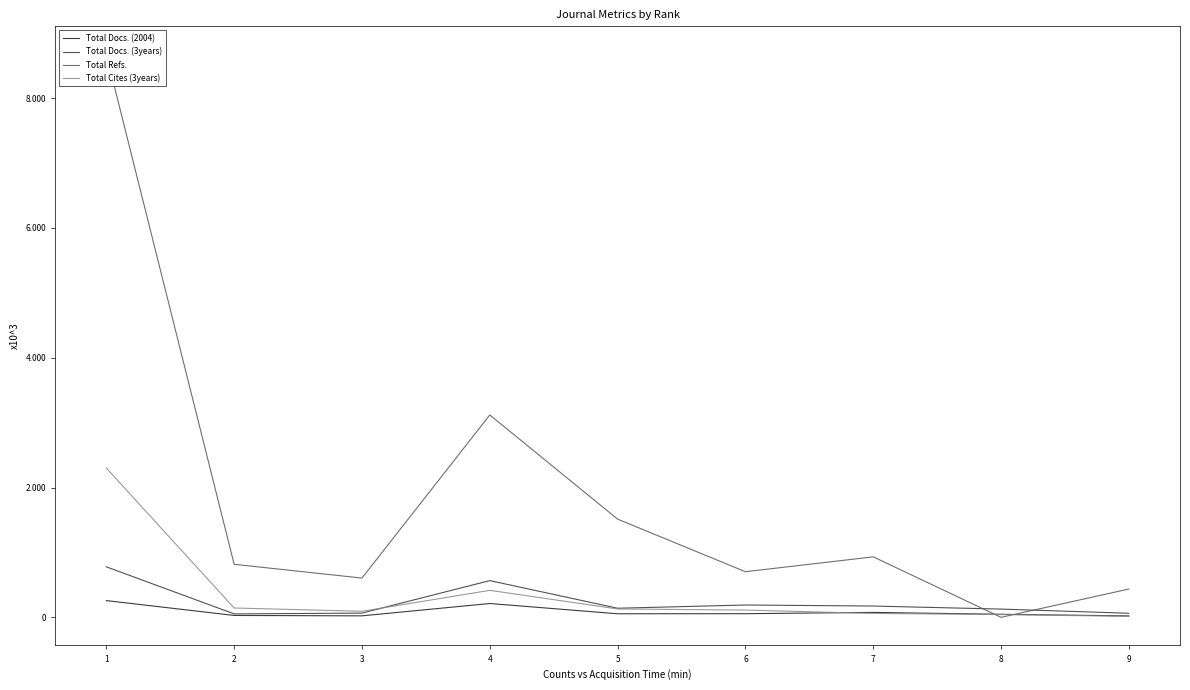

What is the difference between the maximum and second lowest values in the Total Docs. (3years) series?

715